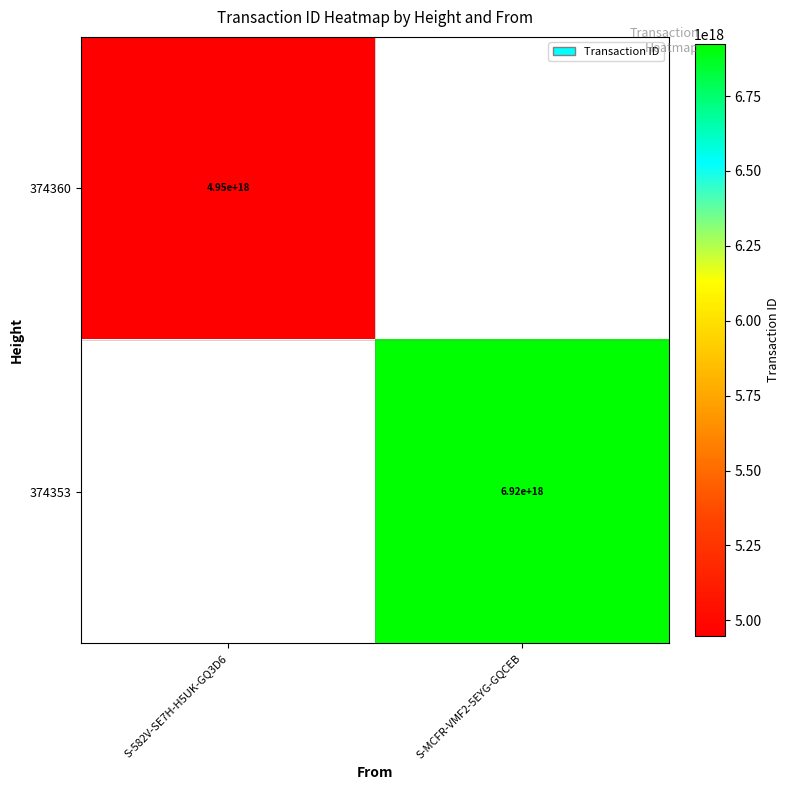

True or false: 374360 has a value of 4950000000000000000 at S-582V-SE7H-H5UK-GQ3D6.

True